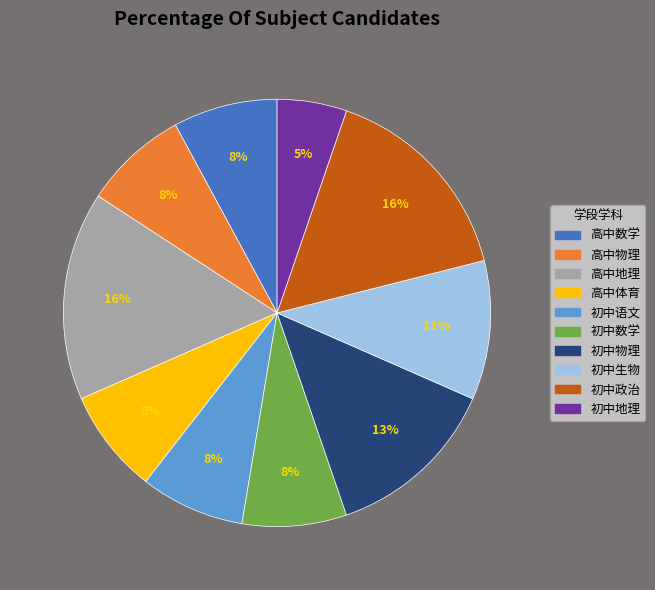

To the nearest percent, what portion does 高中数学 represent?

8%